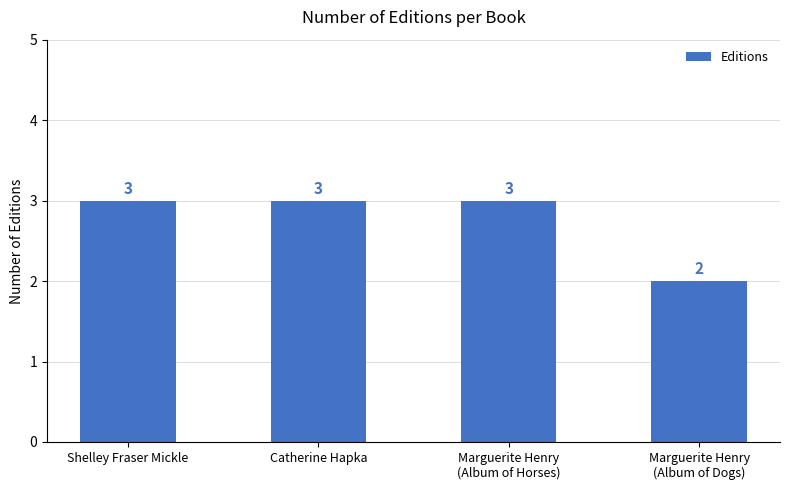

What is the smallest value displayed?

2